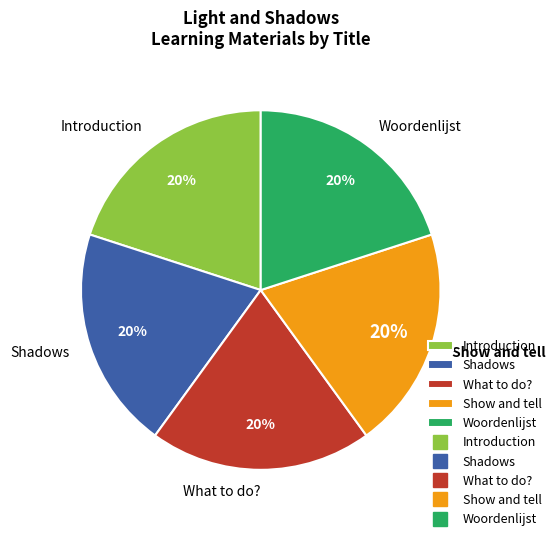

To the nearest percent, what is the average slice percentage?

20%